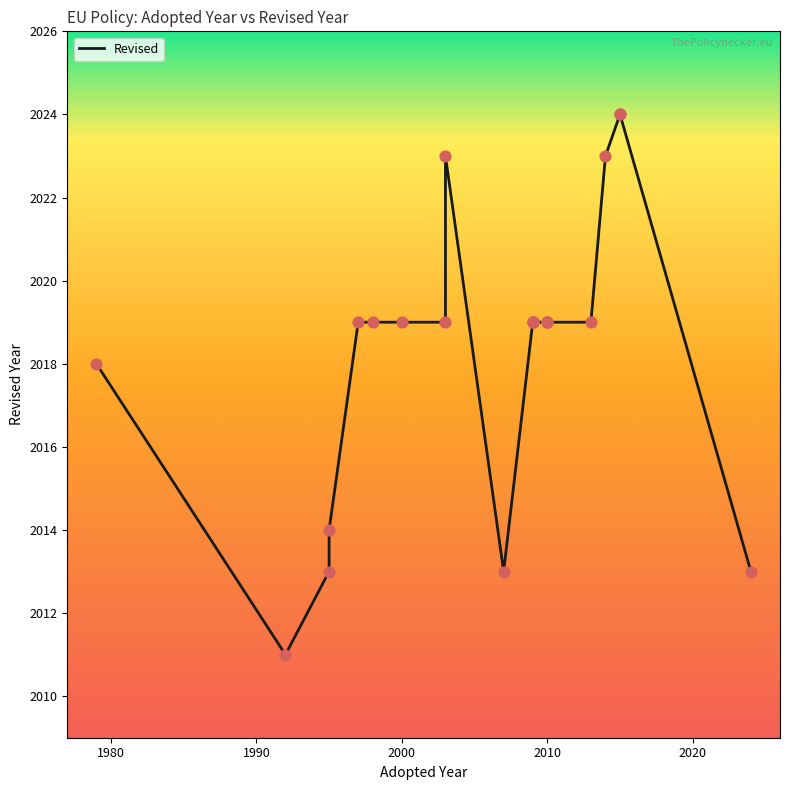

Between 1997 and 1992, which is larger?

1997